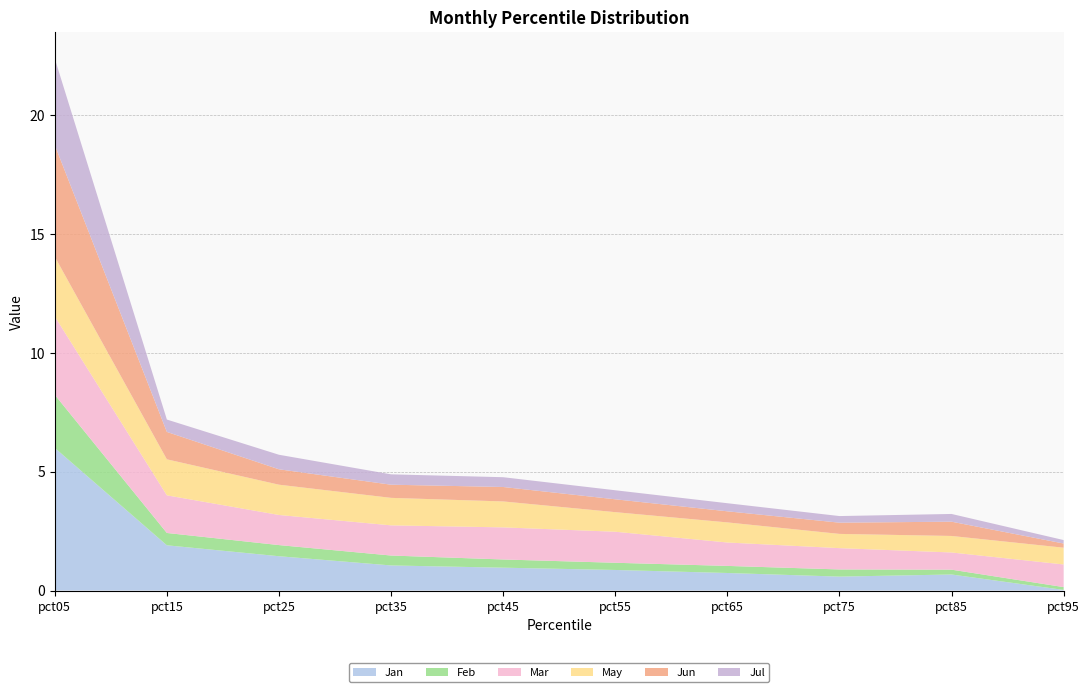

Reading right to left, what are all the values shown in this chart?

Jan: 0.0	0.7	0.6	0.7	0.9	1.0	1.1	1.4	1.9	6.0
Feb: 0.1	0.2	0.3	0.3	0.3	0.3	0.4	0.5	0.5	2.2
Mar: 1.0	0.7	0.9	1.0	1.3	1.3	1.3	1.3	1.6	3.3
May: 0.7	0.7	0.6	0.8	0.8	1.1	1.2	1.3	1.5	2.5
Jun: 0.2	0.6	0.5	0.5	0.5	0.6	0.6	0.6	1.2	4.7
Jul: 0.1	0.3	0.3	0.3	0.4	0.4	0.4	0.6	0.5	3.6